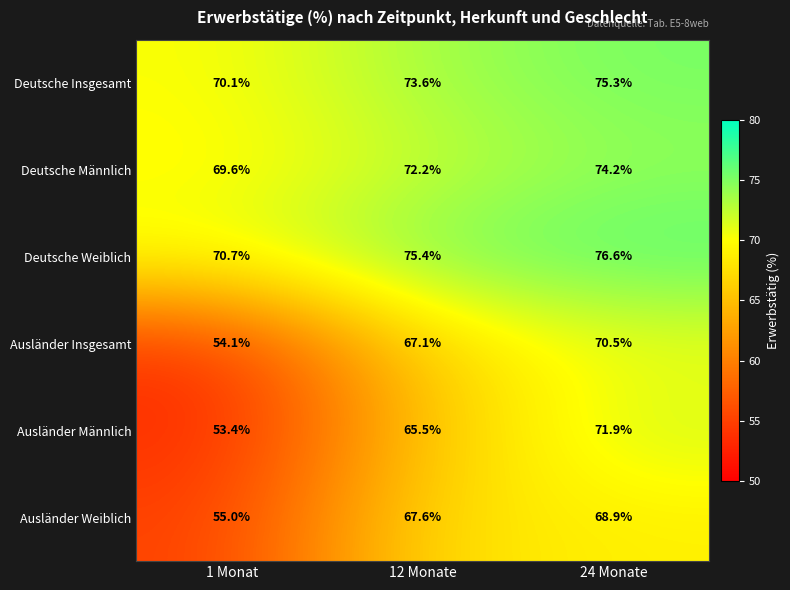

Which category has the lowest value in the Ausländer Insgesamt series?

1 Monat